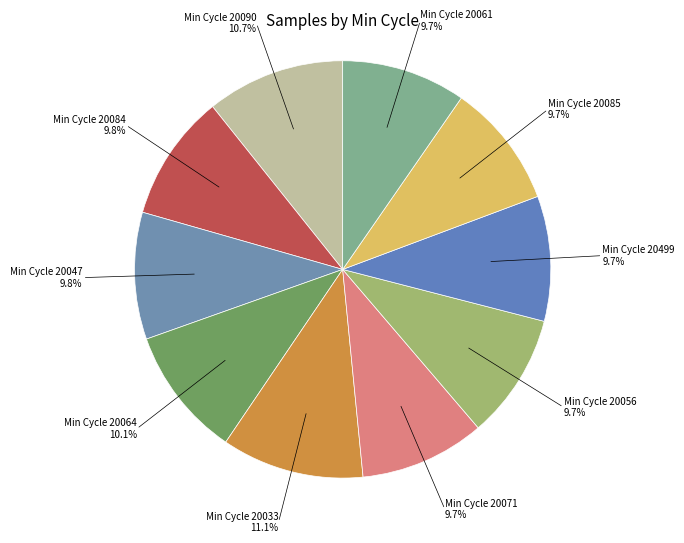

Approximately how many times larger is the value at Min Cycle 20499 9.7% compared to Min Cycle 20047 9.8%?

1.0